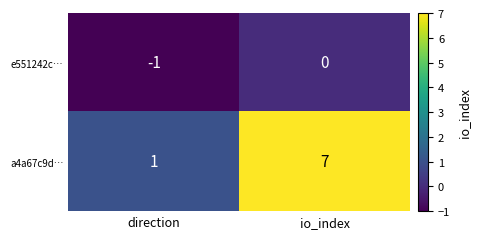

What is the minimum value shown in the chart?

-1